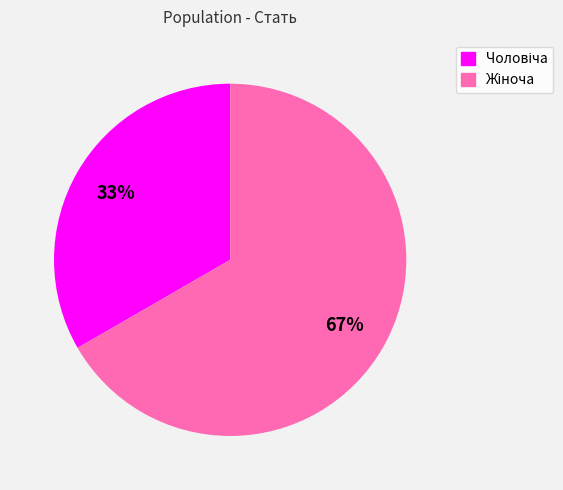

To the nearest percent, what is the average slice percentage?

50%